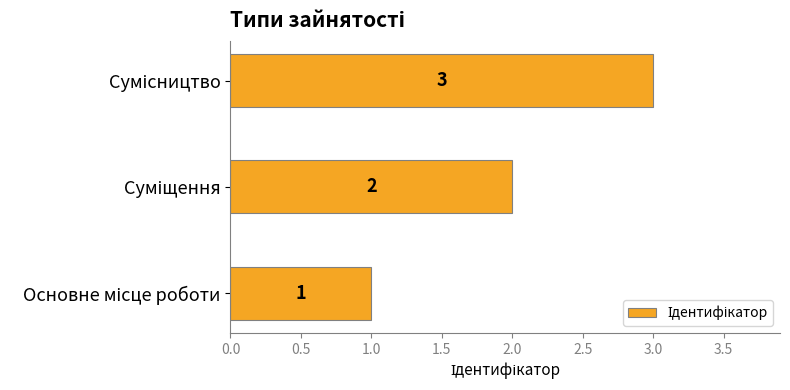

Does the chart contain stacked bars?

No